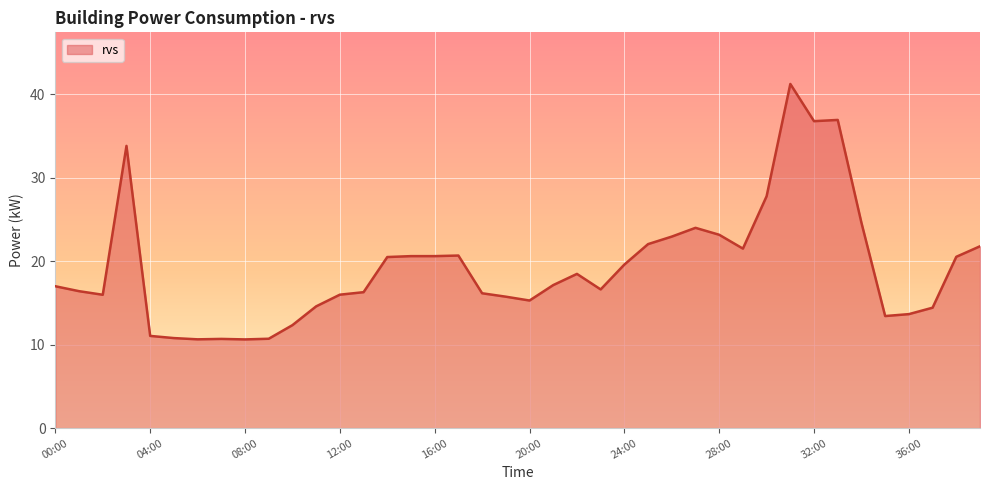

What is the maximum value shown in the chart?

41.2